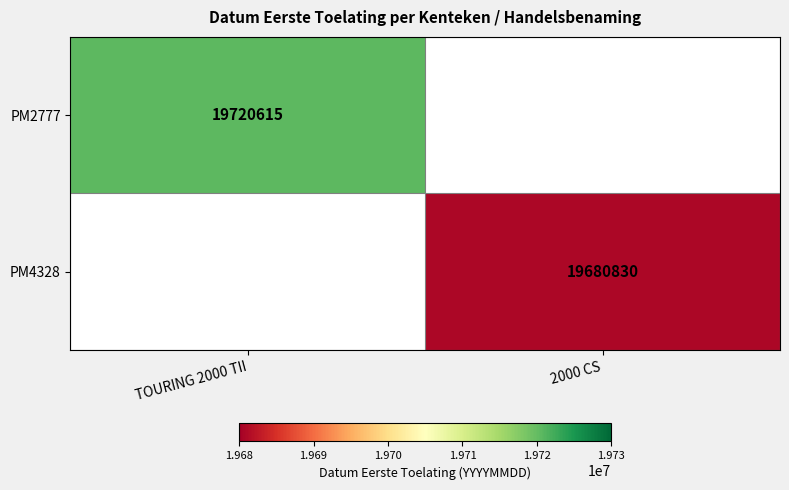

Is it true that PM2777 equals 19720615 at TOURING 2000 TII?

True